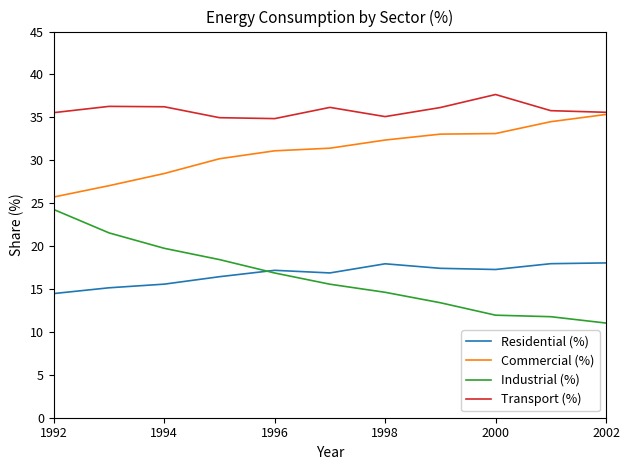

Which series has the largest range (max minus min)?

Industrial (%)